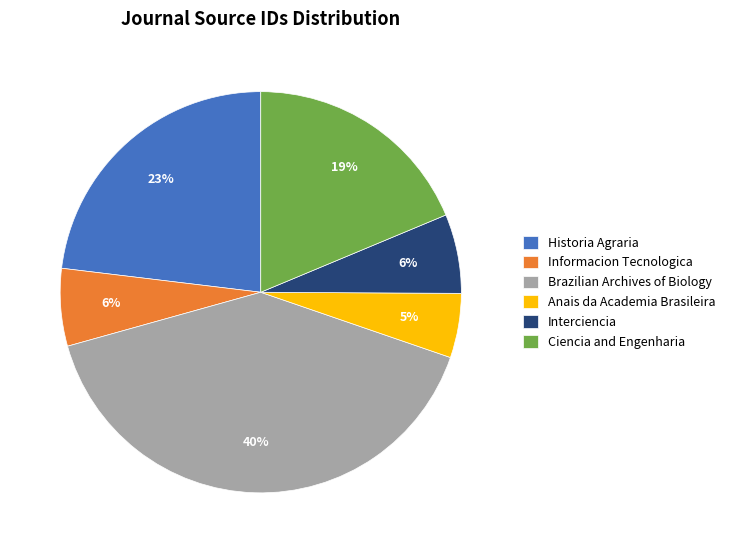

Is the sum of Brazilian Archives of Biology and Anais da Academia Brasileira greater than half?

No